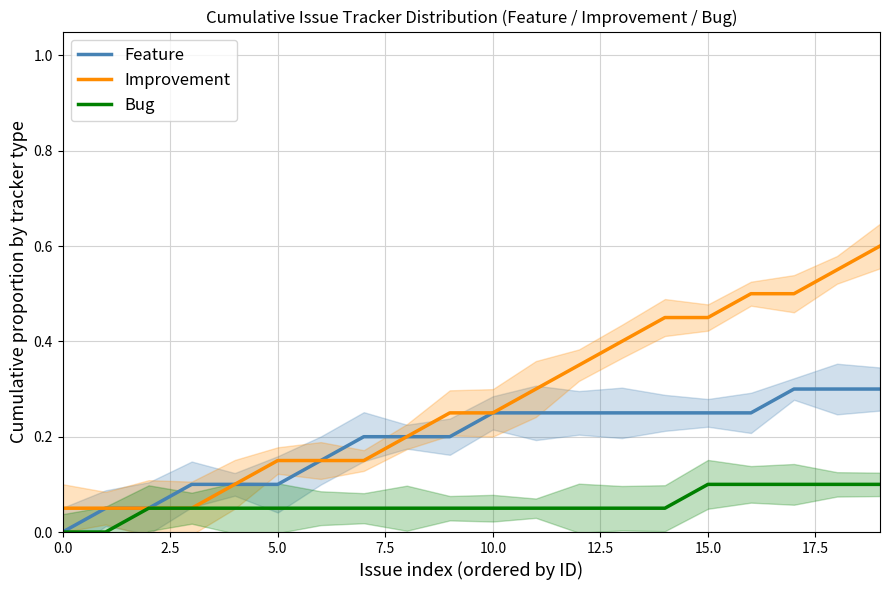

True or false: Bug and Improvement cross at least once.

False